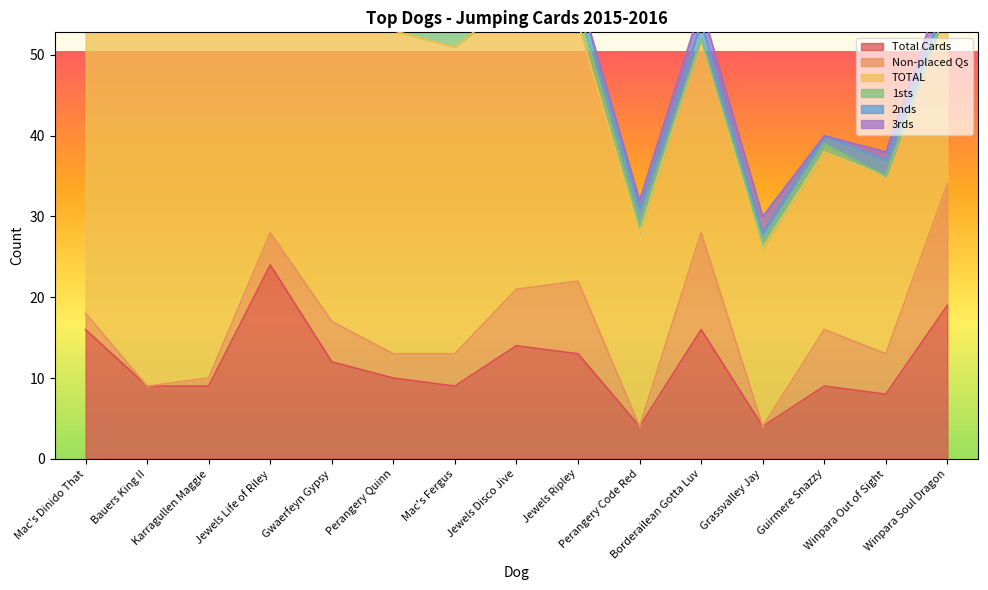

What is the sum of the Total Cards values at Jewels Ripley and Perangery Code Red?

17